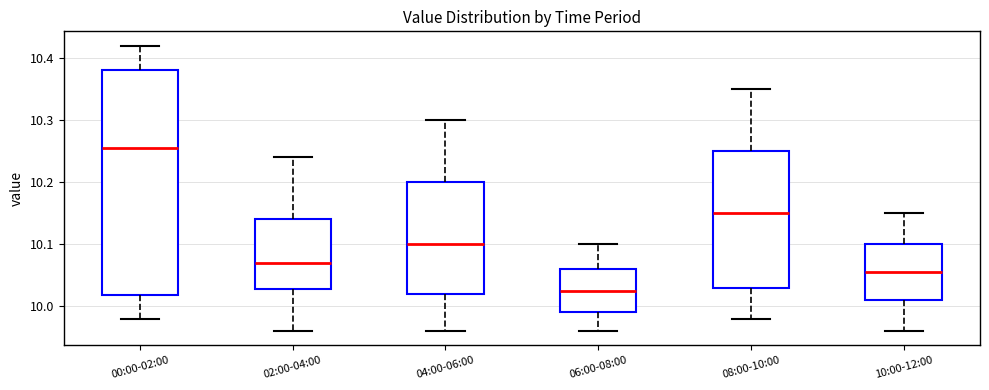

Reading left to right, read every box against the y-axis: the position of its median line, the range the box covers, and the ends of its whiskers. The values are not printed on the chart, so give them approximately, as read against the axis.

00:00-02:00: median 10.26, box 10.02 to 10.38, whiskers 9.98 to 10.42
02:00-04:00: median 10.07, box 10.03 to 10.14, whiskers 9.96 to 10.24
04:00-06:00: median 10.10, box 10.02 to 10.20, whiskers 9.96 to 10.30
06:00-08:00: median 10.03, box 9.99 to 10.06, whiskers 9.96 to 10.10
08:00-10:00: median 10.15, box 10.03 to 10.25, whiskers 9.98 to 10.35
10:00-12:00: median 10.06, box 10.01 to 10.10, whiskers 9.96 to 10.15